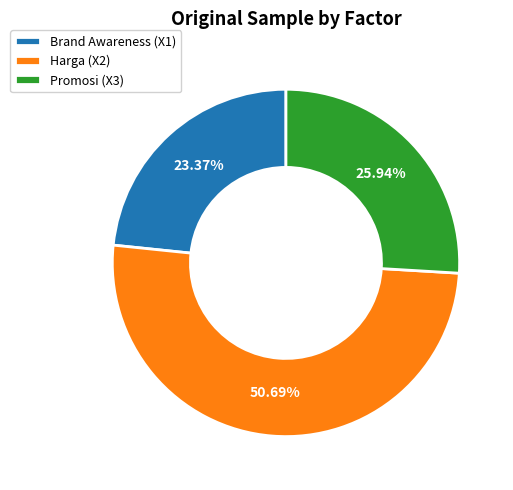

How many slices are in this pie chart?

3